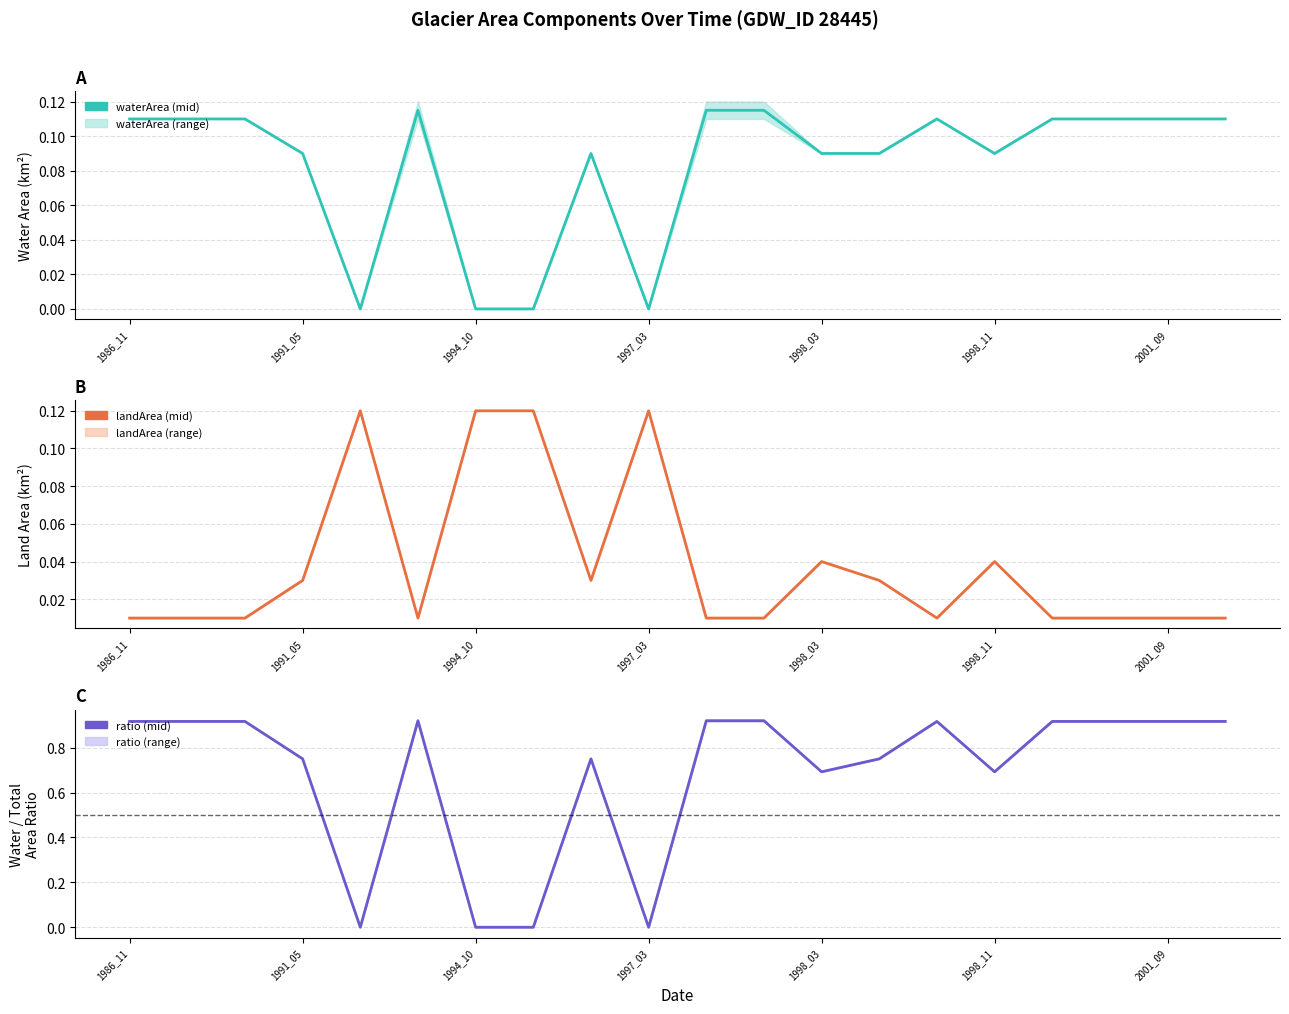

Reading left to right, extract all data points from this chart.

waterArea (mid): 0.1	0.1	0.1	0.1	0.0	0.1	0.0	0.0	0.1	0.0	0.1	0.1	0.1	0.1	0.1	0.1	0.1	0.1	0.1	0.1
landArea (mid): 0.0	0.0	0.0	0.0	0.1	0.0	0.1	0.1	0.0	0.1	0.0	0.0	0.0	0.0	0.0	0.0	0.0	0.0	0.0	0.0
ratio (mid): 0.9	0.9	0.9	0.8	0.0	0.9	0.0	0.0	0.8	0.0	0.9	0.9	0.7	0.8	0.9	0.7	0.9	0.9	0.9	0.9